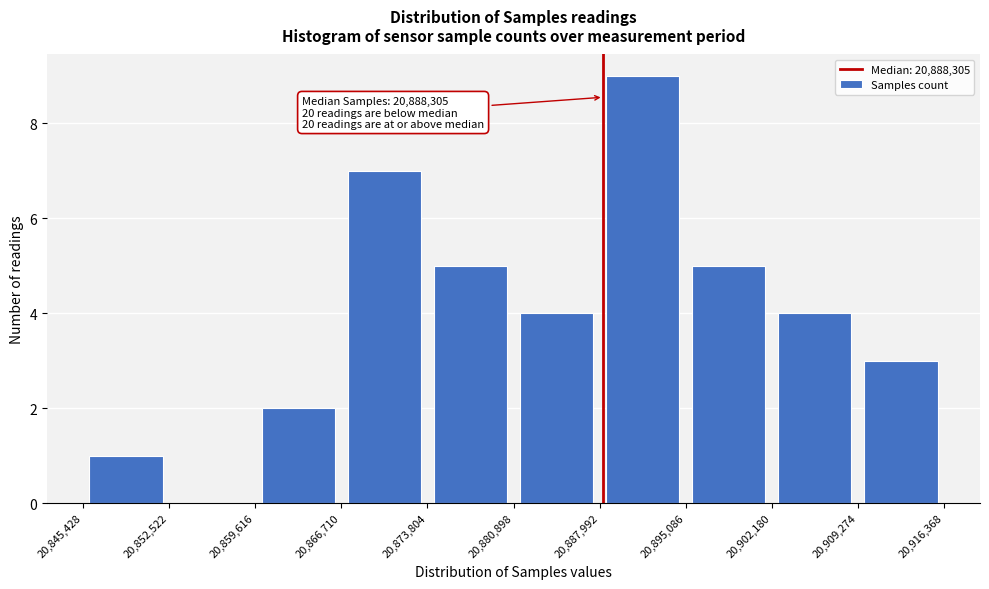

Which range on the x-axis has the tallest bar?

20,887,992 to 20,895,086